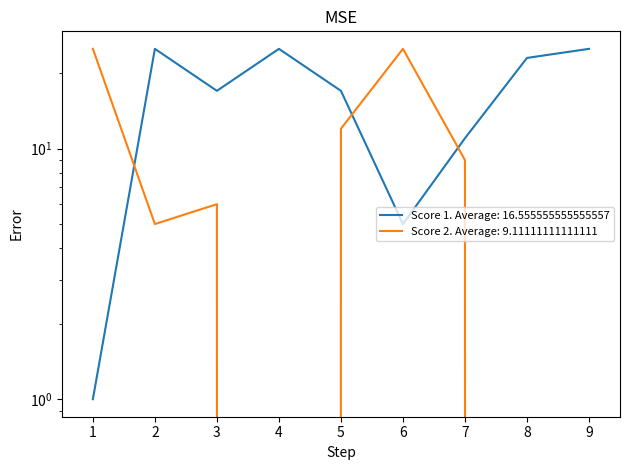

What is the maximum value for Score 2?

25